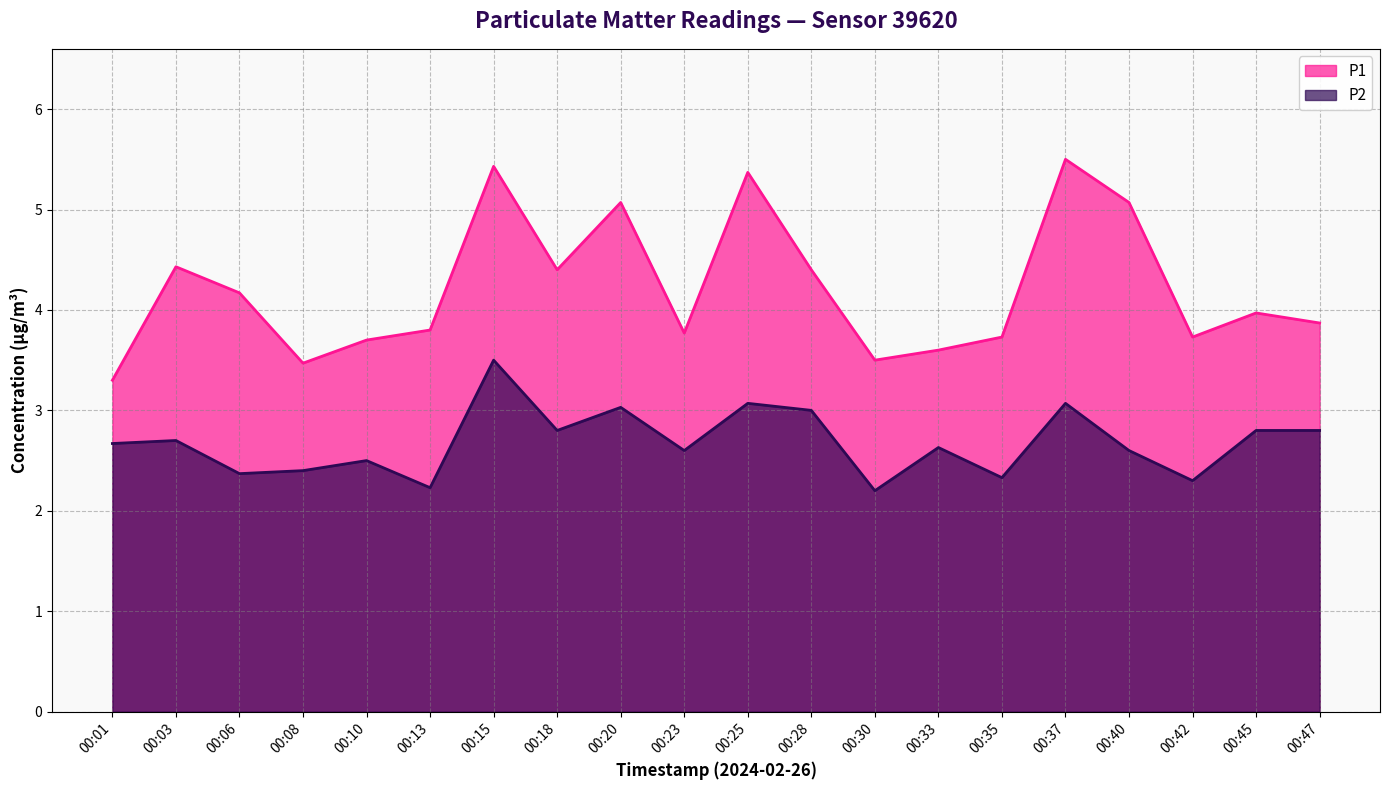

What is the difference between the maximum and second lowest values in the P1 series?

2.0